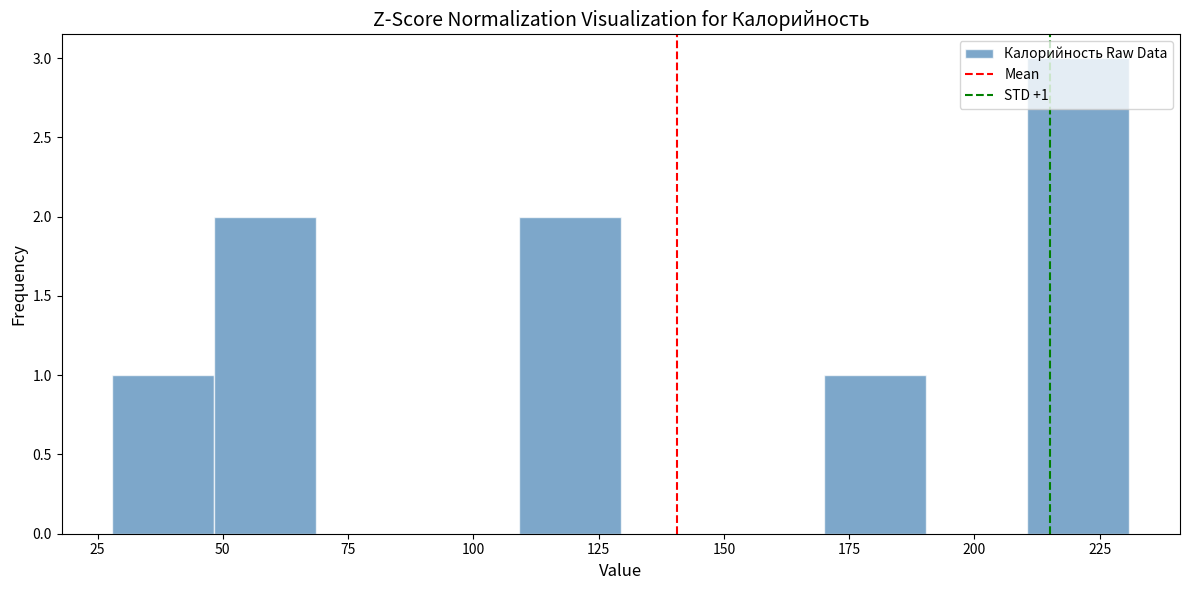

Which range on the x-axis has the tallest bar?

210 to 230